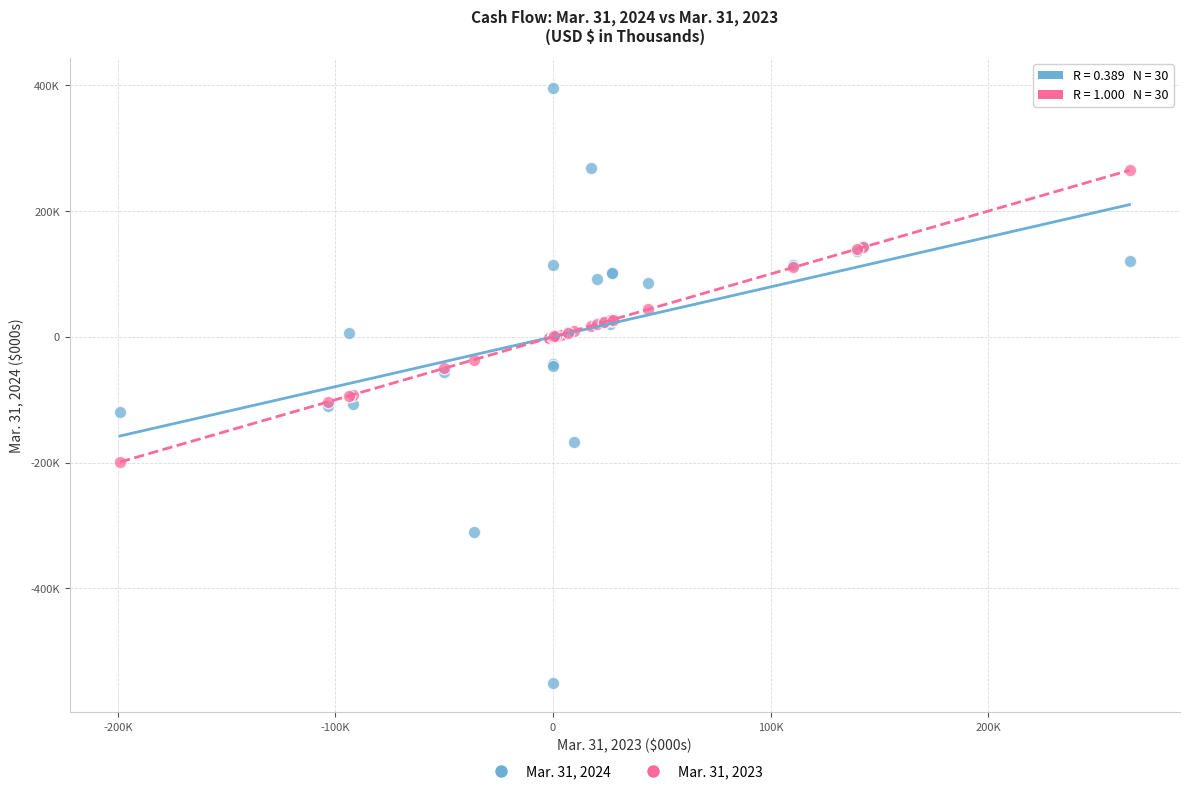

What are all the series names shown in the legend?

Mar. 31, 2024, Mar. 31, 2023